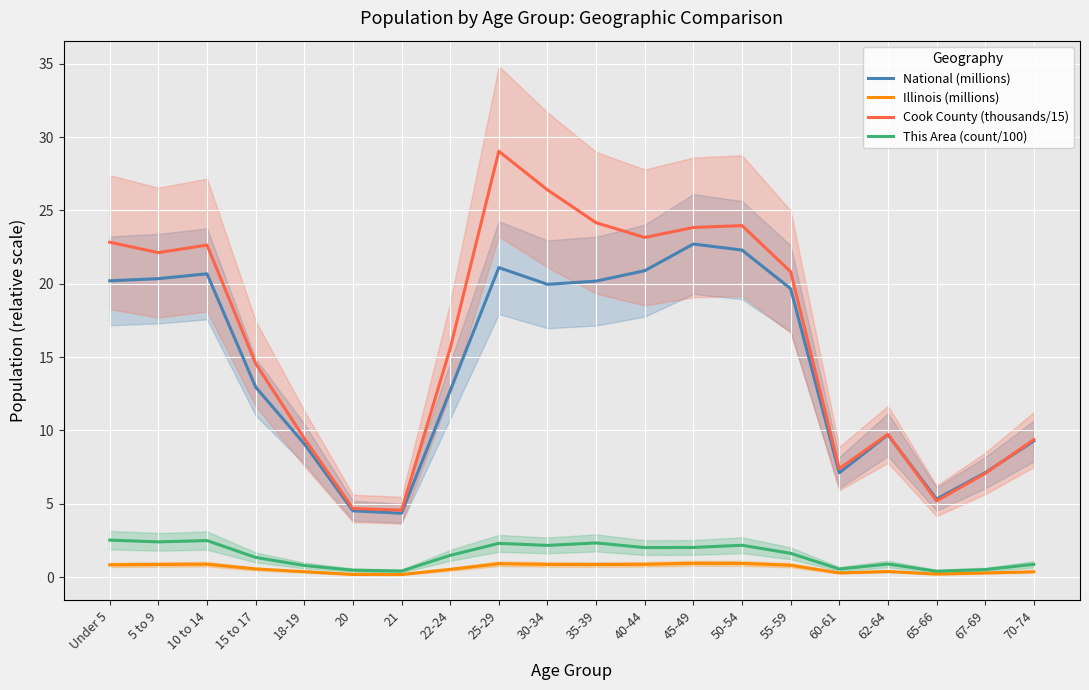

Reading left to right, list all the values displayed in this chart.

National (millions): Under 5=20.2	5 to 9=20.3	10 to 14=20.7	15 to 17=13.0	18-19=9.1	20=4.5	21=4.4	22-24=12.7	25-29=21.1	30-34=20.0	35-39=20.2	40-44=20.9	45-49=22.7	50-54=22.3	55-59=19.7	60-61=7.1	62-64=9.7	65-66=5.3	67-69=7.1	70-74=9.3
Illinois (millions): Under 5=0.8	5 to 9=0.9	10 to 14=0.9	15 to 17=0.6	18-19=0.4	20=0.2	21=0.2	22-24=0.5	25-29=0.9	30-34=0.9	35-39=0.9	40-44=0.9	45-49=0.9	50-54=0.9	55-59=0.8	60-61=0.3	62-64=0.4	65-66=0.2	67-69=0.3	70-74=0.4
Cook County (thousands/15): Under 5=22.8	5 to 9=22.1	10 to 14=22.6	15 to 17=14.6	18-19=9.5	20=4.7	21=4.6	22-24=15.6	25-29=29.0	30-34=26.4	35-39=24.2	40-44=23.2	45-49=23.8	50-54=24.0	55-59=20.8	60-61=7.4	62-64=9.7	65-66=5.2	67-69=7.1	70-74=9.4
This Area (count/100): Under 5=2.5	5 to 9=2.4	10 to 14=2.5	15 to 17=1.3	18-19=0.8	20=0.5	21=0.4	22-24=1.5	25-29=2.3	30-34=2.2	35-39=2.3	40-44=2.0	45-49=2.0	50-54=2.2	55-59=1.6	60-61=0.6	62-64=0.9	65-66=0.4	67-69=0.5	70-74=0.9